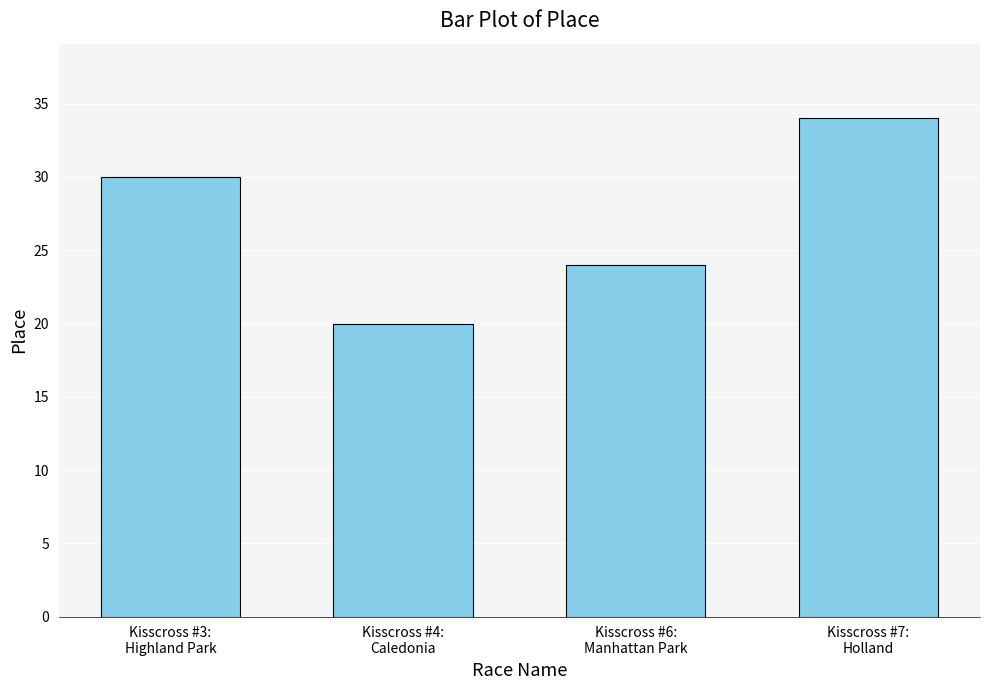

Which label corresponds to the smallest value in the chart?

Kisscross #4:
Caledonia